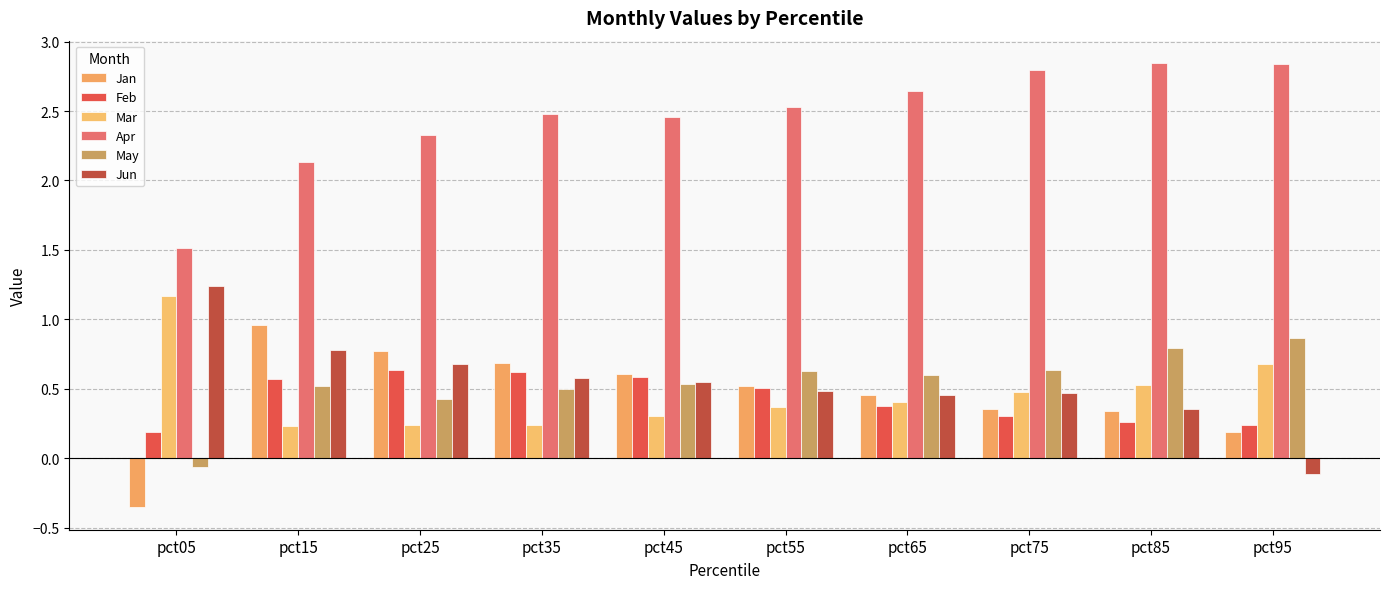

Rank the series by their maximum value, from lowest to highest.

Feb, May, Jan, Mar, Jun, Apr